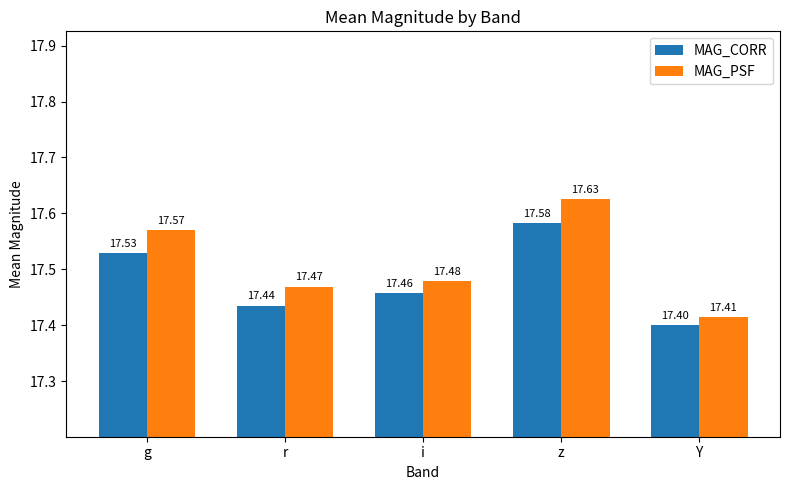

Which series changed the most between g and i?

MAG_PSF